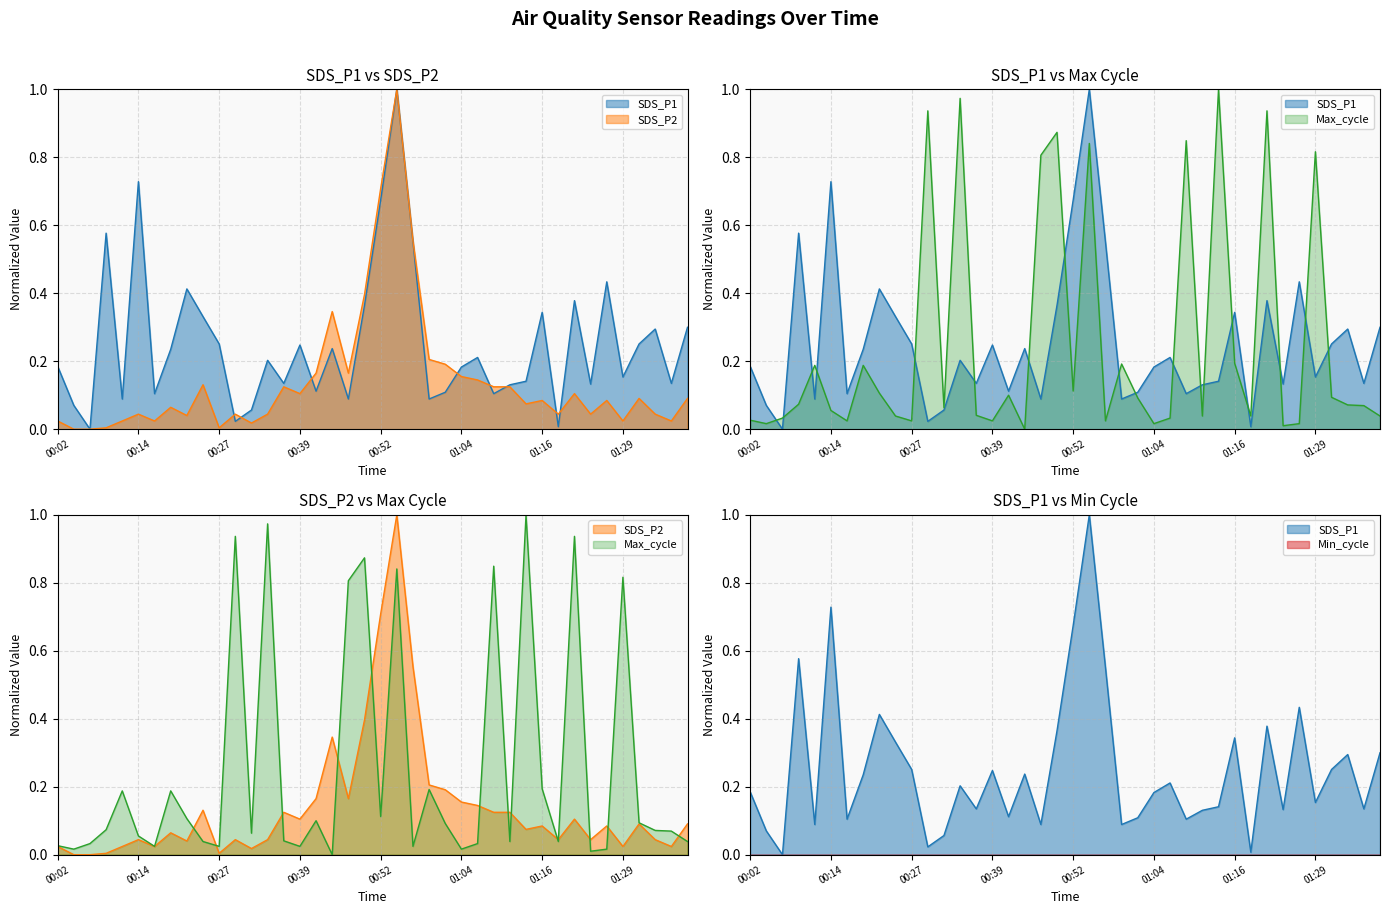

Between 00:19 and 00:44, which is larger?

00:44